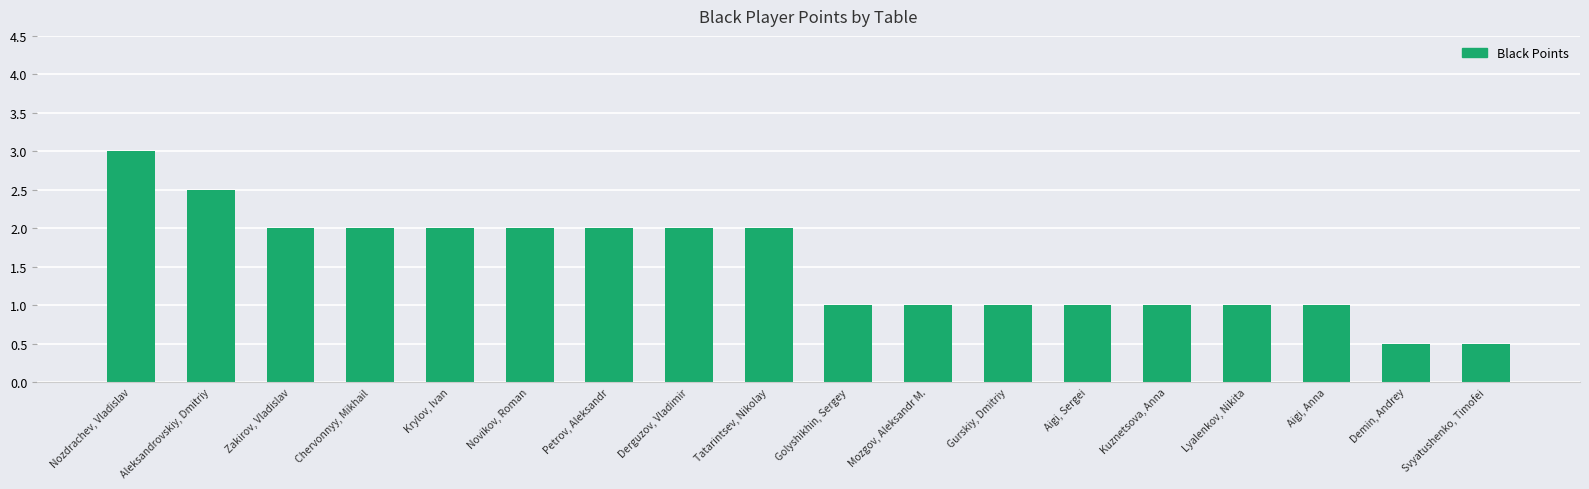

Reading right to left, list all the values displayed in this chart.

Svyatushenko, Timofei=0.5	Demin, Andrey=0.5	Aigi, Anna=1.0	Lyalenkov, Nikita=1.0	Kuznetsova, Anna=1.0	Aigi, Sergei=1.0	Gurskiy, Dmitriy=1.0	Mozgov, Aleksandr M.=1.0	Golyshikhin, Sergey=1.0	Tatarintsev, Nikolay=2.0	Derguzov, Vladimir=2.0	Petrov, Aleksandr=2.0	Novikov, Roman=2.0	Krylov, Ivan=2.0	Chervonnyy, Mikhail=2.0	Zakirov, Vladislav=2.0	Aleksandrovskiy, Dmitriy=2.5	Nozdrachev, Vladislav=3.0